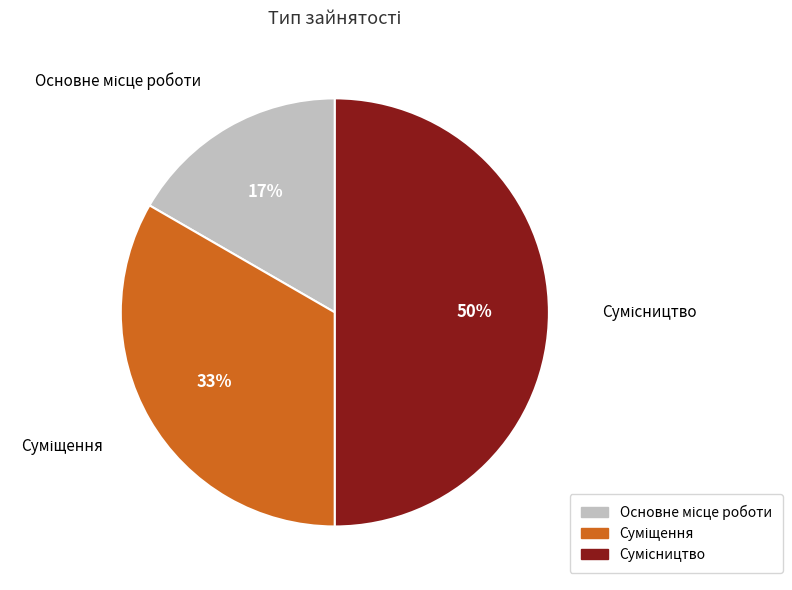

To the nearest percent, what is the difference between the largest and smallest slice percentages?

33%